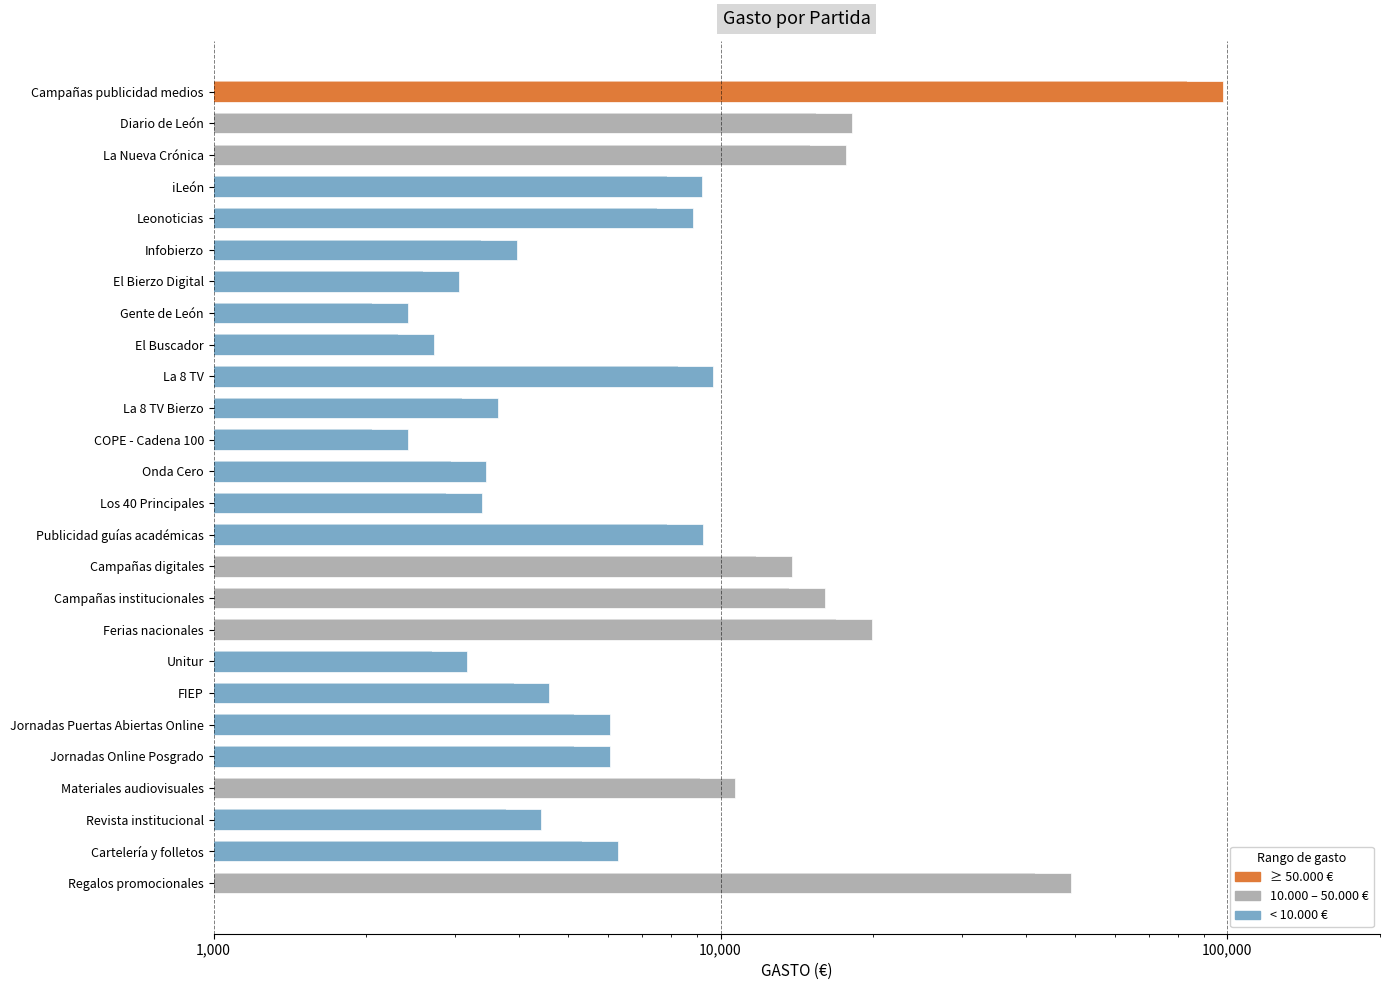

Where is the data nearest to the value 50119?

Regalos promocionales